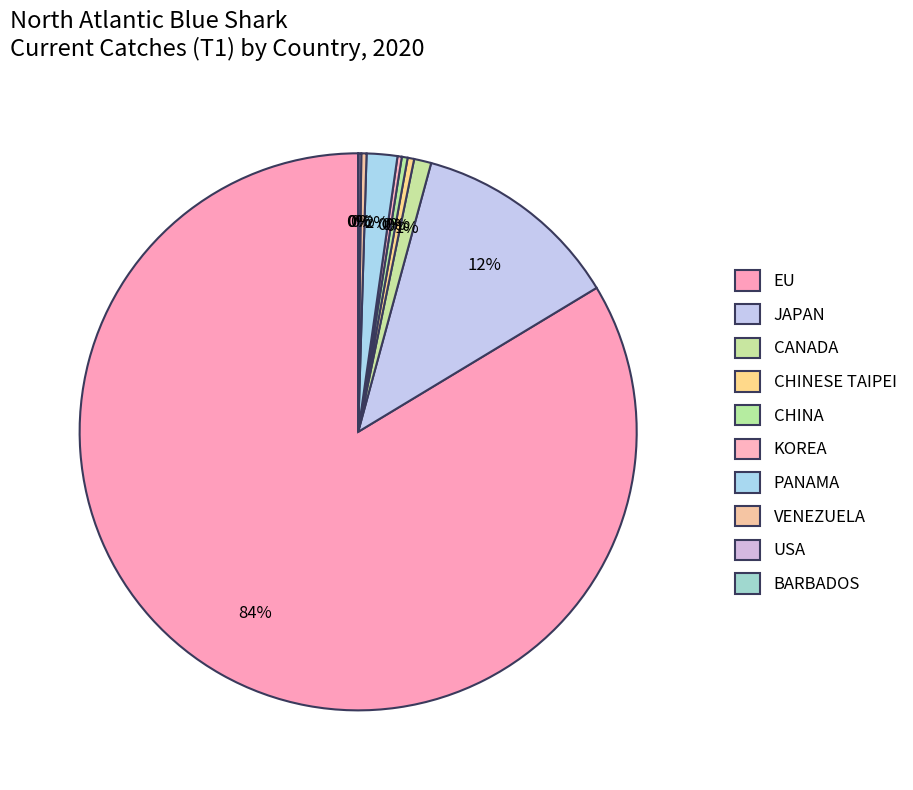

Which slice is the largest?

EU